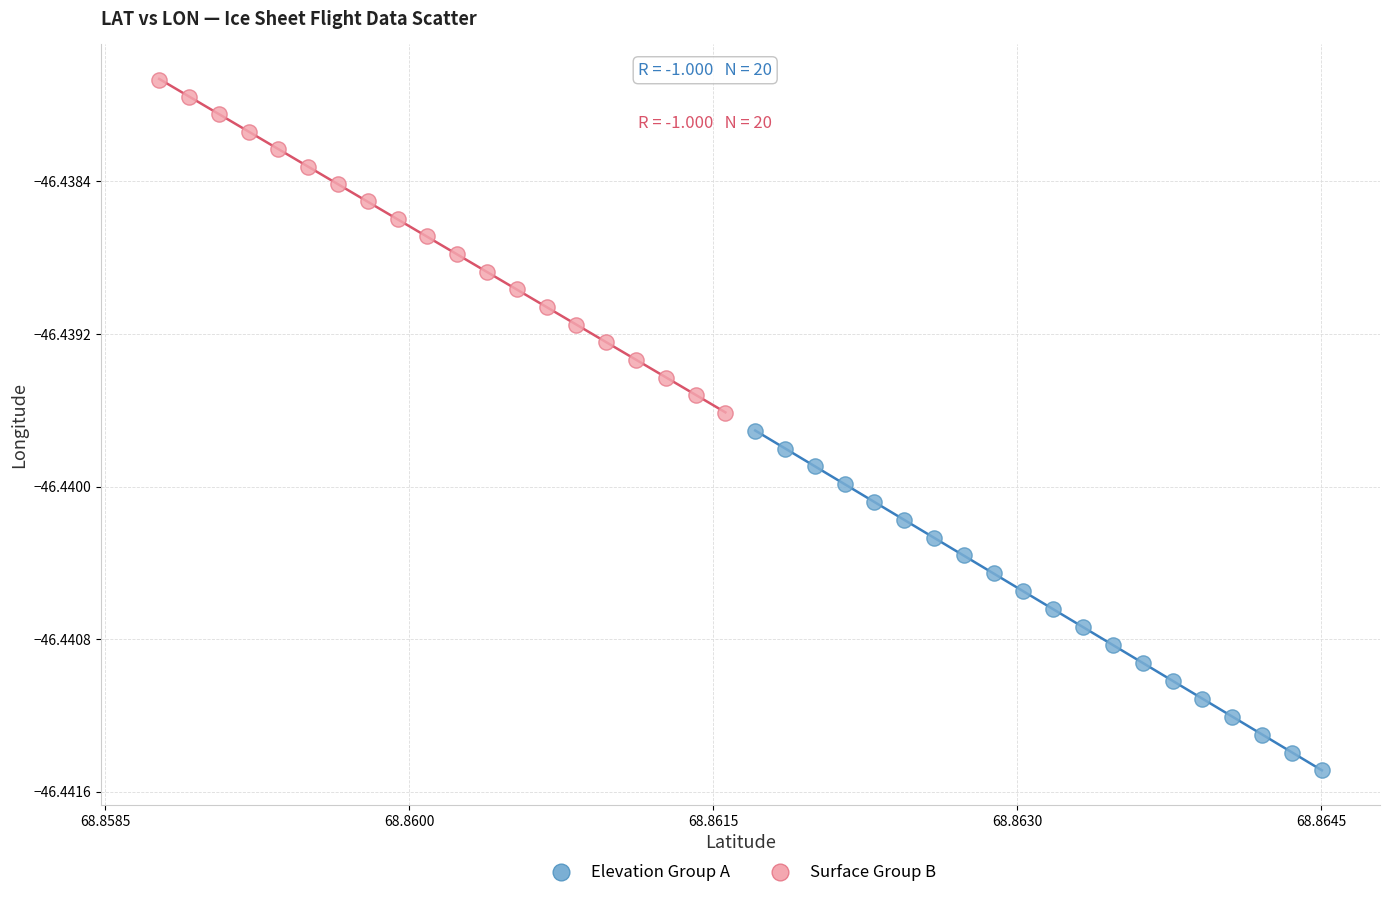

Which series reaches the minimum Y coordinate?

Elevation Group A